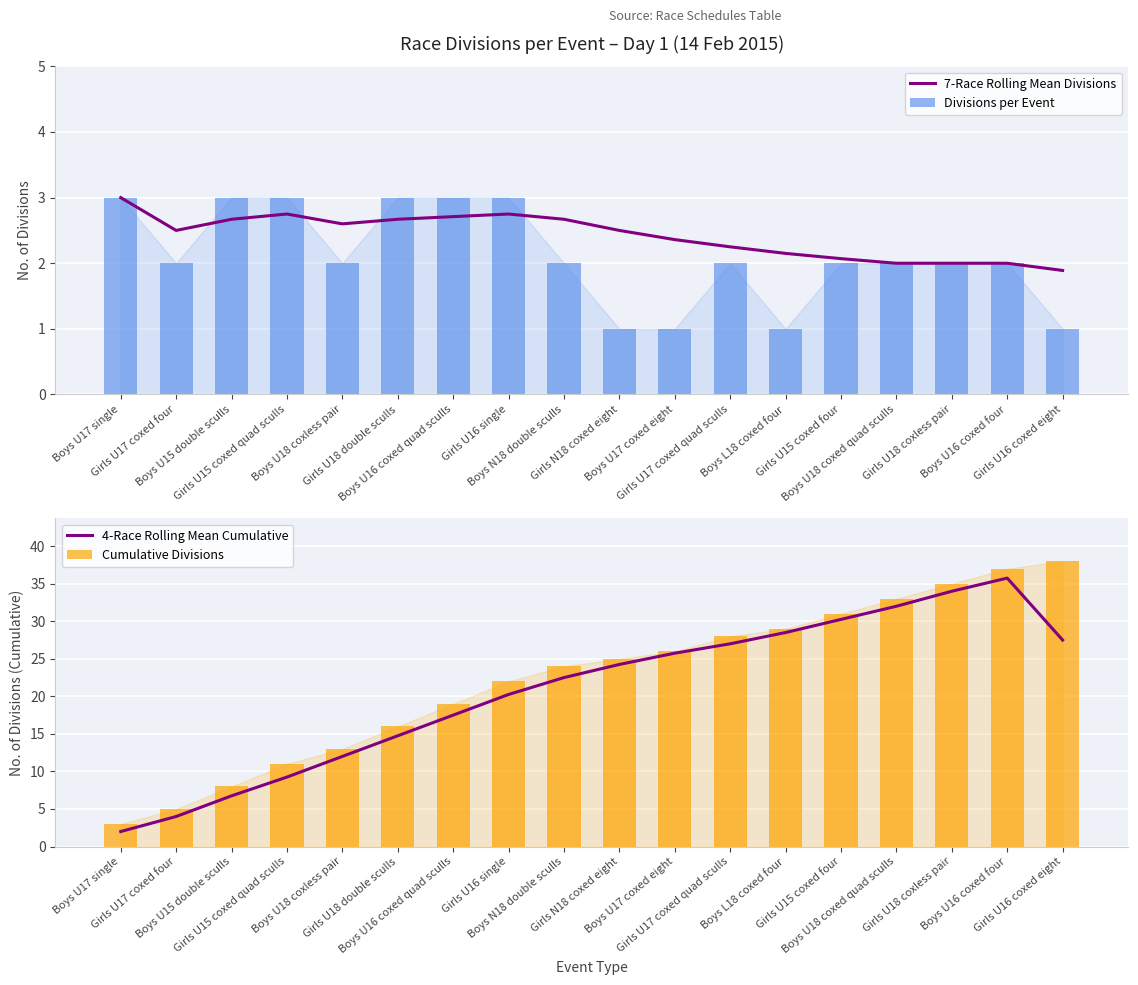

Which series changed the most between Boys L18 coxed four and Boys U18 coxed quad sculls?

Cumulative Divisions